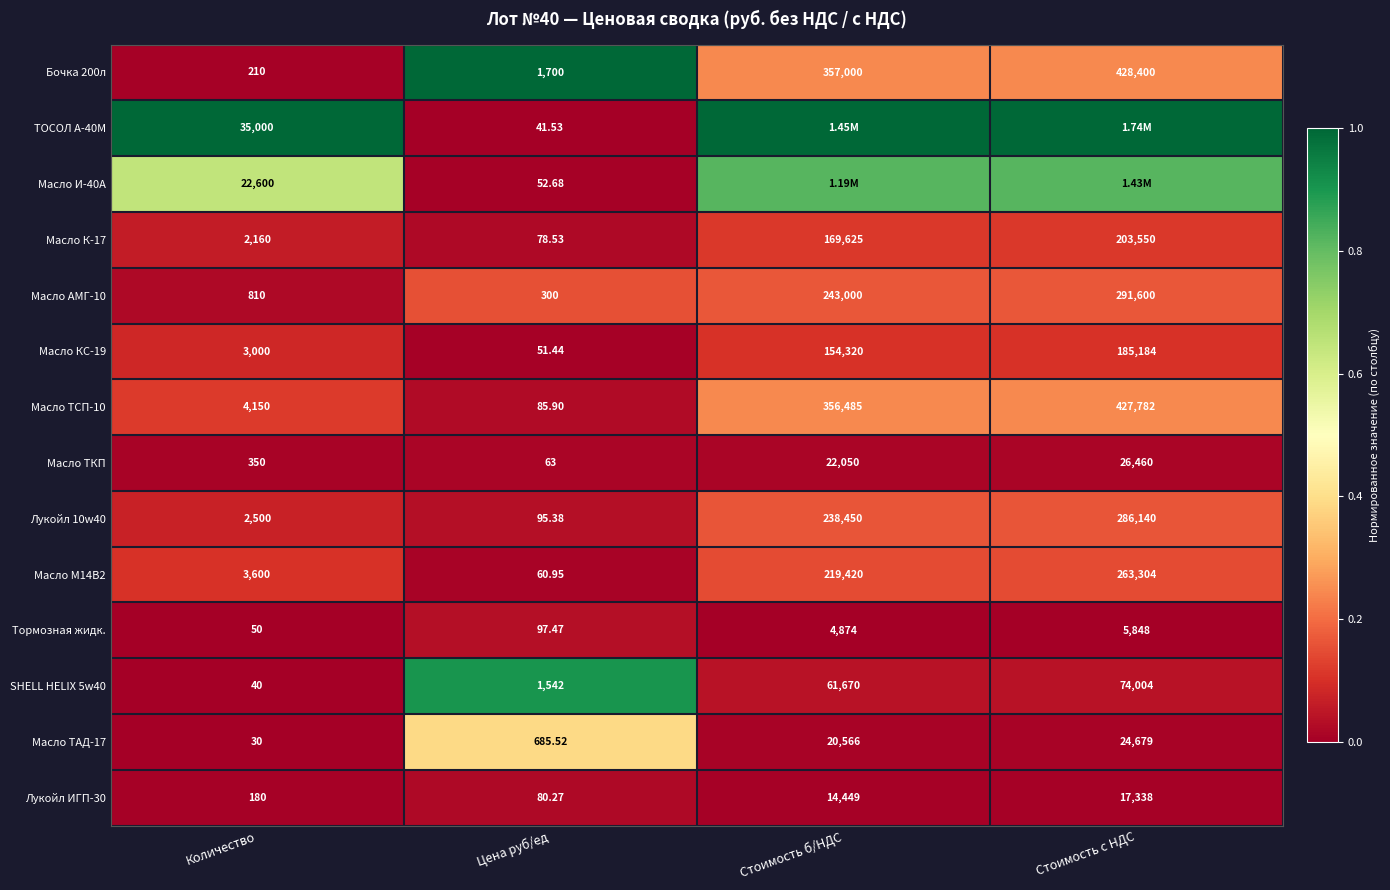

True or false: Тормозная жидк. has a value of 0.1 at Цена руб/ед.

False